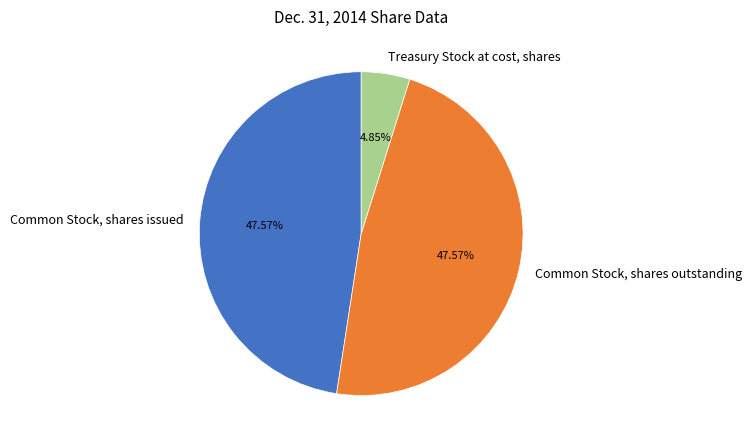

To the nearest percent, what is the average slice percentage?

33%